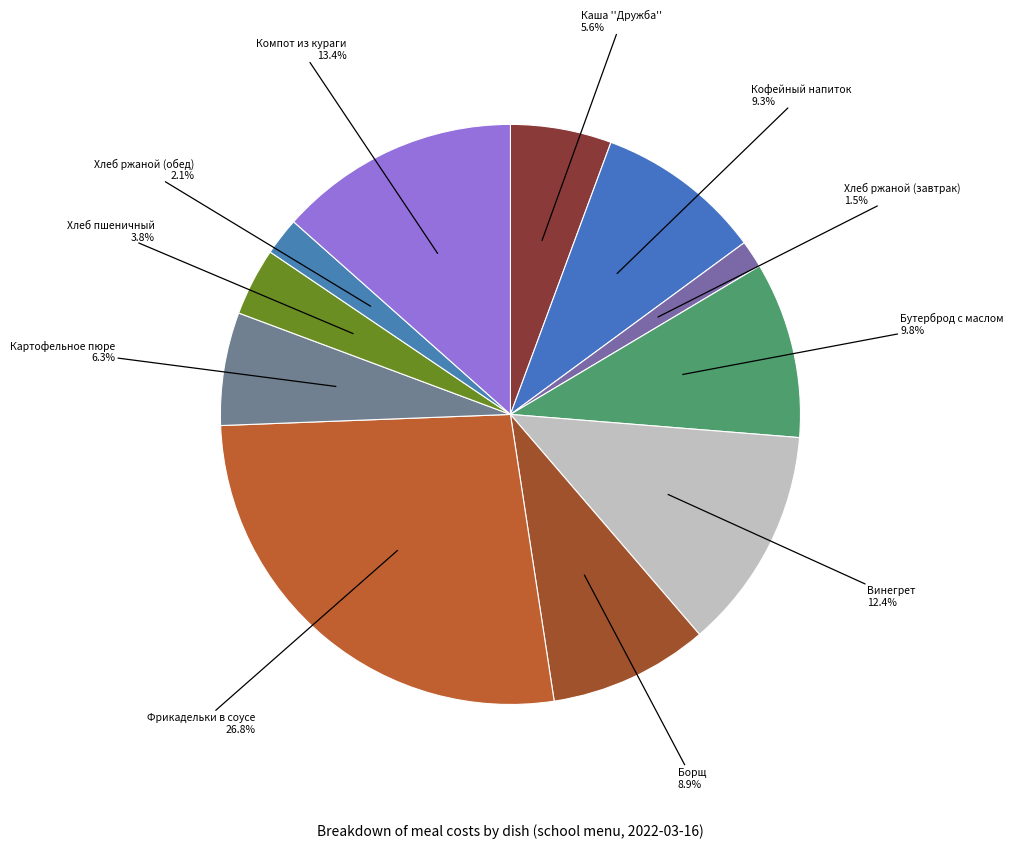

How many segments does this pie chart have?

11